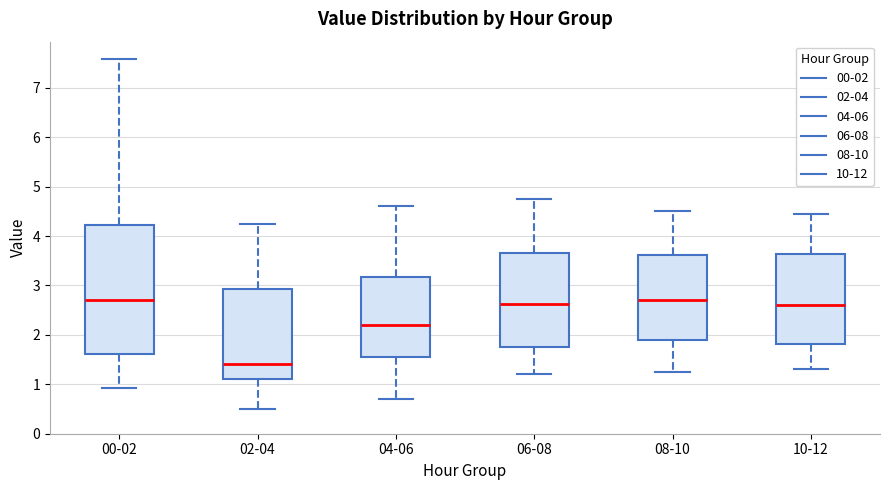

Where is the lower edge of the box for 08-10 on the y-axis? The values are not printed on the chart, so give them approximately, as read against the axis.

1.9